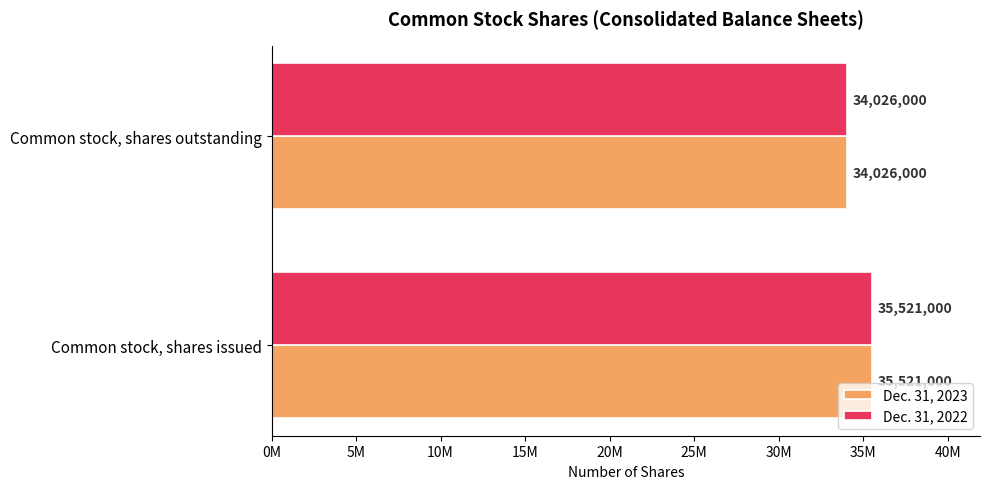

What are all the series names shown in the legend?

Dec. 31, 2023, Dec. 31, 2022